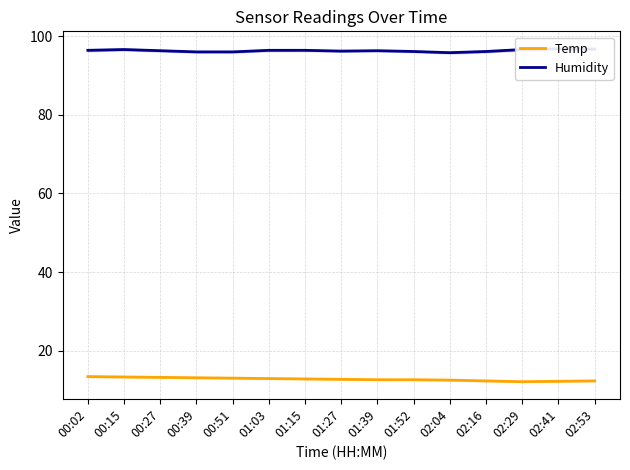

At which label does Humidity reach its peak?

02:41